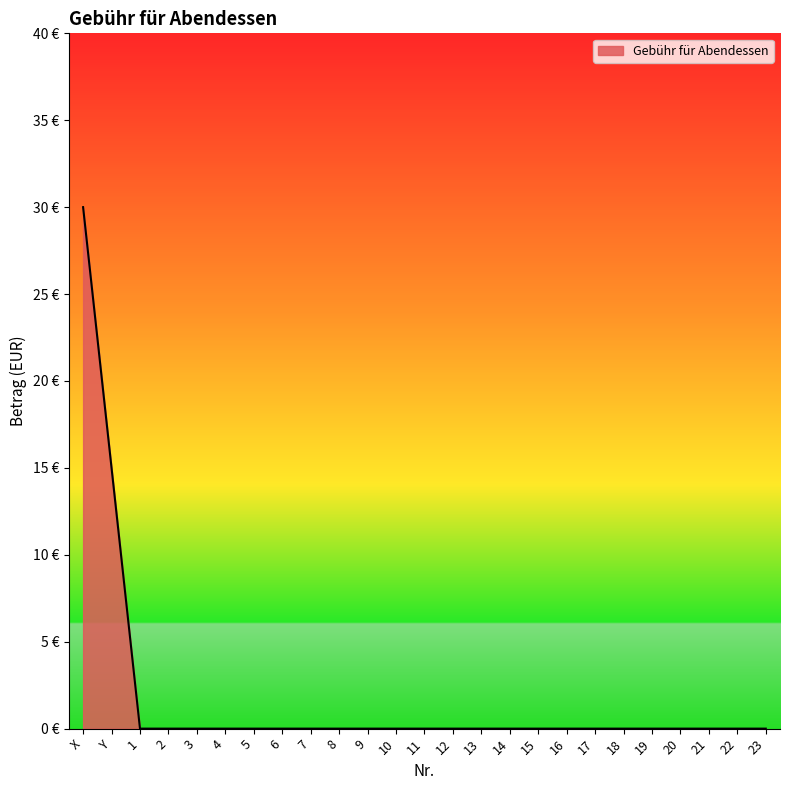

Reading right to left, list all the values displayed in this chart.

23=0	22=0	21=0	20=0	19=0	18=0	17=0	16=0	15=0	14=0	13=0	12=0	11=0	10=0	9=0	8=0	7=0	6=0	5=0	4=0	3=0	2=0	1=0	Y=15	X=30